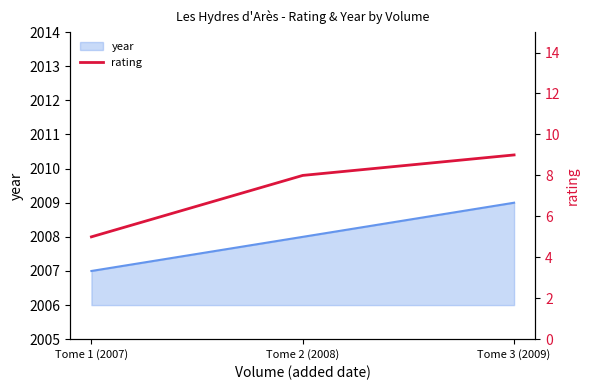

What position from the right is Tome 3 (2009)?

1